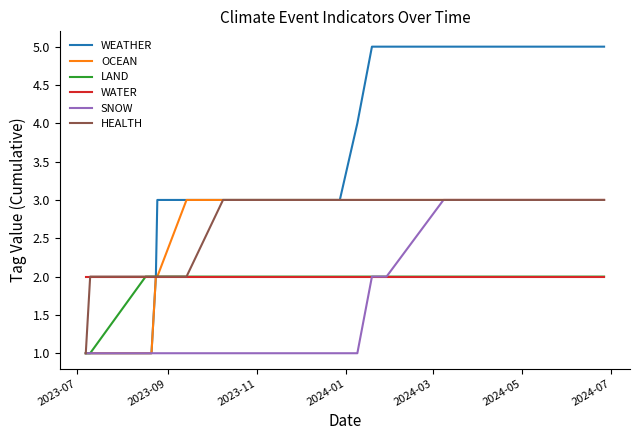

Reading left to right, extract all data points from this chart.

WEATHER: 1	1	1	1	2	3	3	3	3	4	5	5	5	5	5
OCEAN: 1	1	1	1	2	2	3	3	3	3	3	3	3	3	3
LAND: 1	1	2	2	2	2	2	2	2	2	2	2	2	2	2
WATER: 2	2	2	2	2	2	2	2	2	2	2	2	2	2	2
SNOW: 1	1	1	1	1	1	1	1	1	1	2	2	2	3	3
HEALTH: 1	2	2	2	2	2	2	3	3	3	3	3	3	3	3